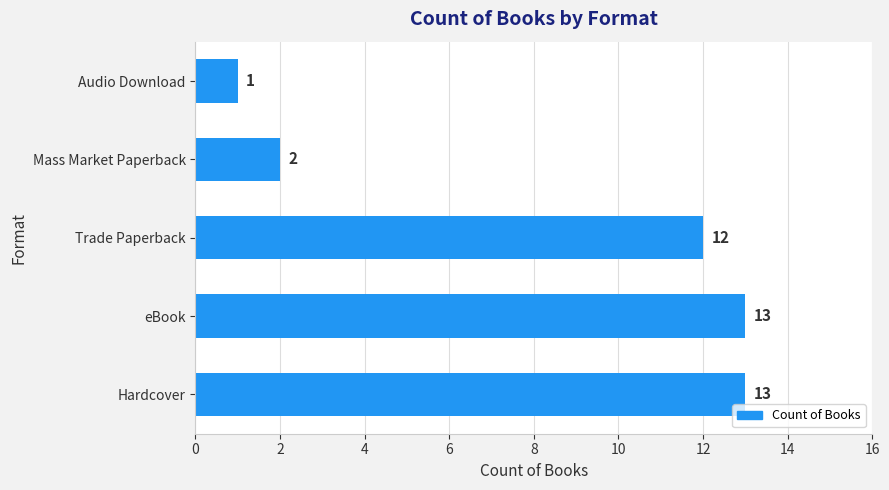

What is the difference between the maximum and second lowest values?

11